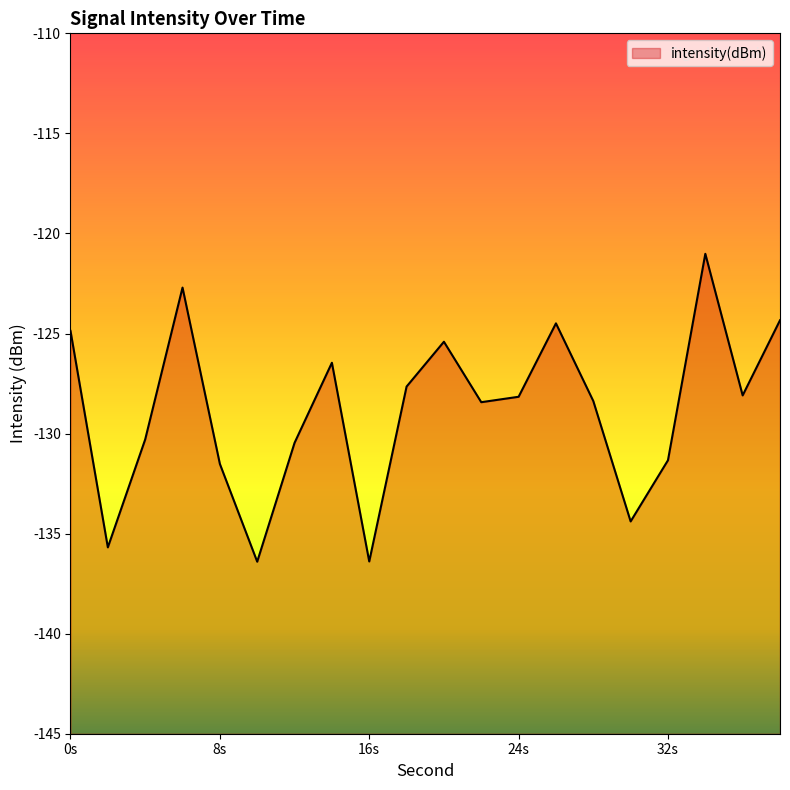

The chart shows a value of -124.9 at 0s. True or false?

True